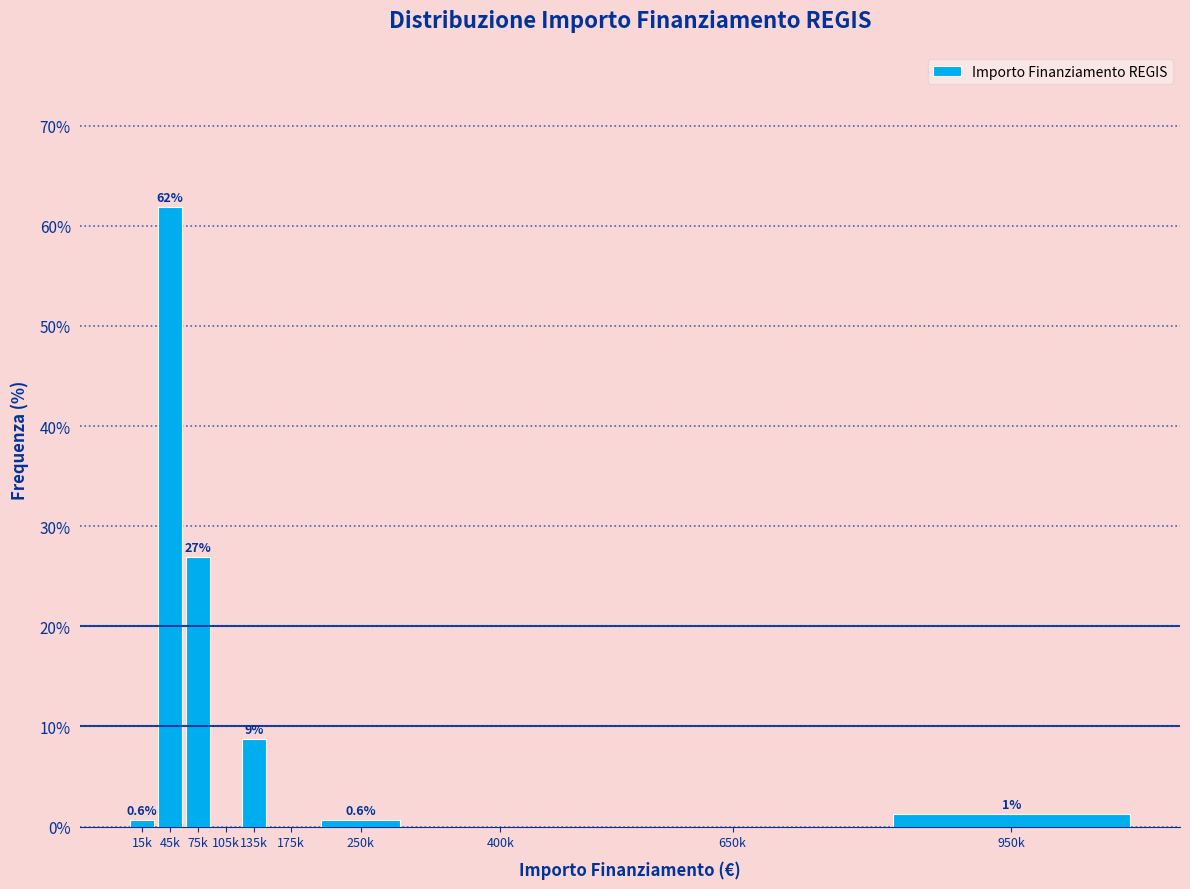

Read the value at 45k.

61.9